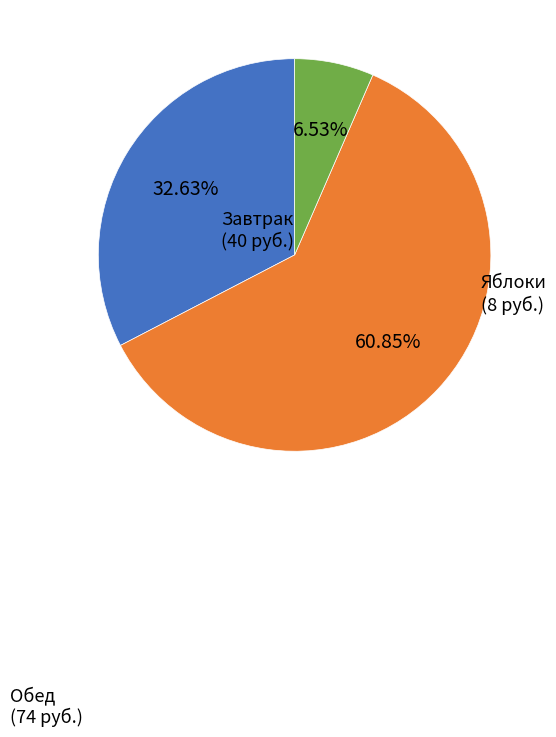

Is there any slice that represents more than half of the pie?

Yes